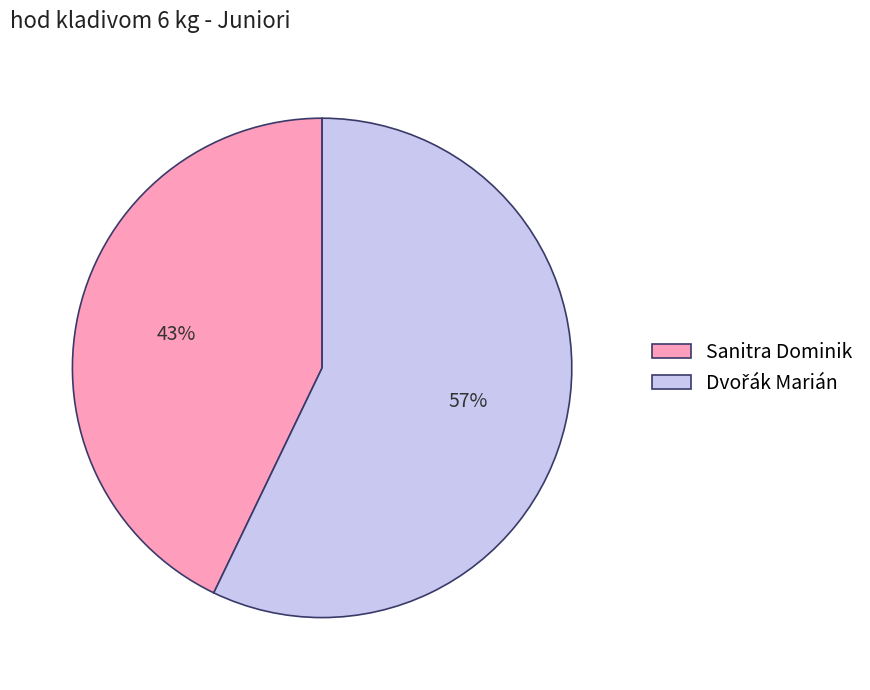

What is the smallest slice in the pie chart?

Sanitra Dominik